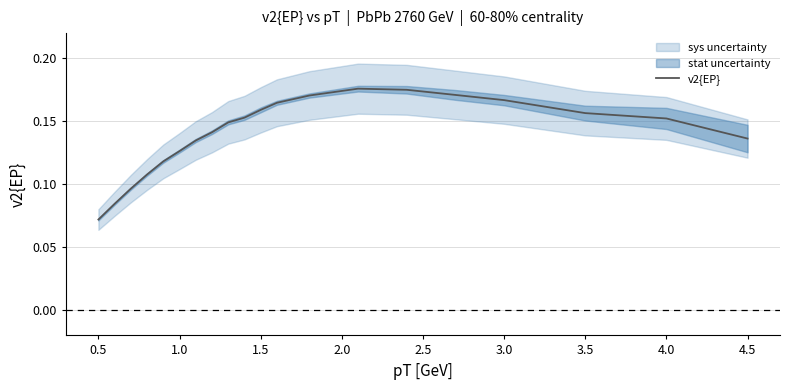

Which category has the lowest value in the v2{EP} series?

0.5